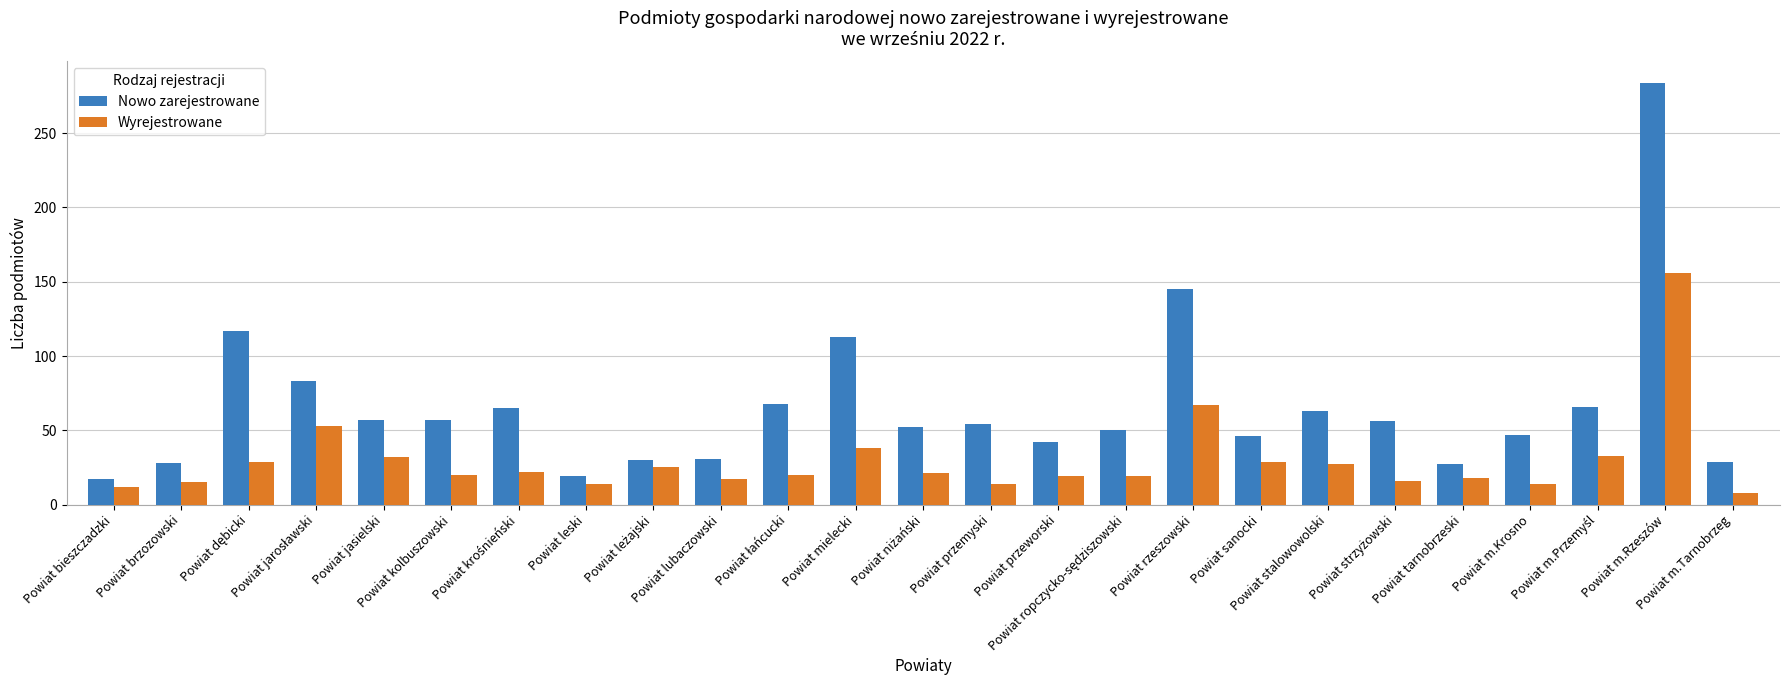

What is the smallest value displayed?

8